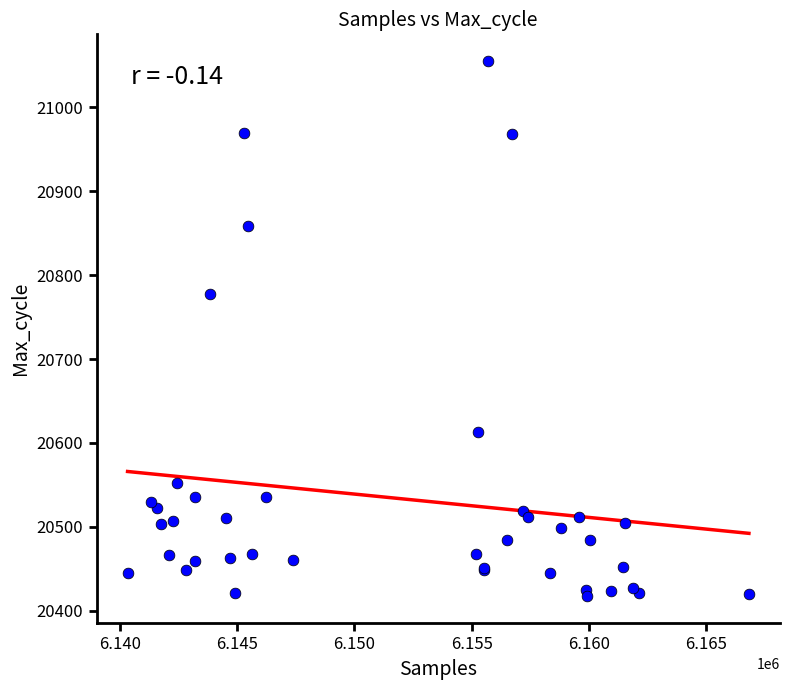

What Y value in the scatter plot is closest to 20736?

20777